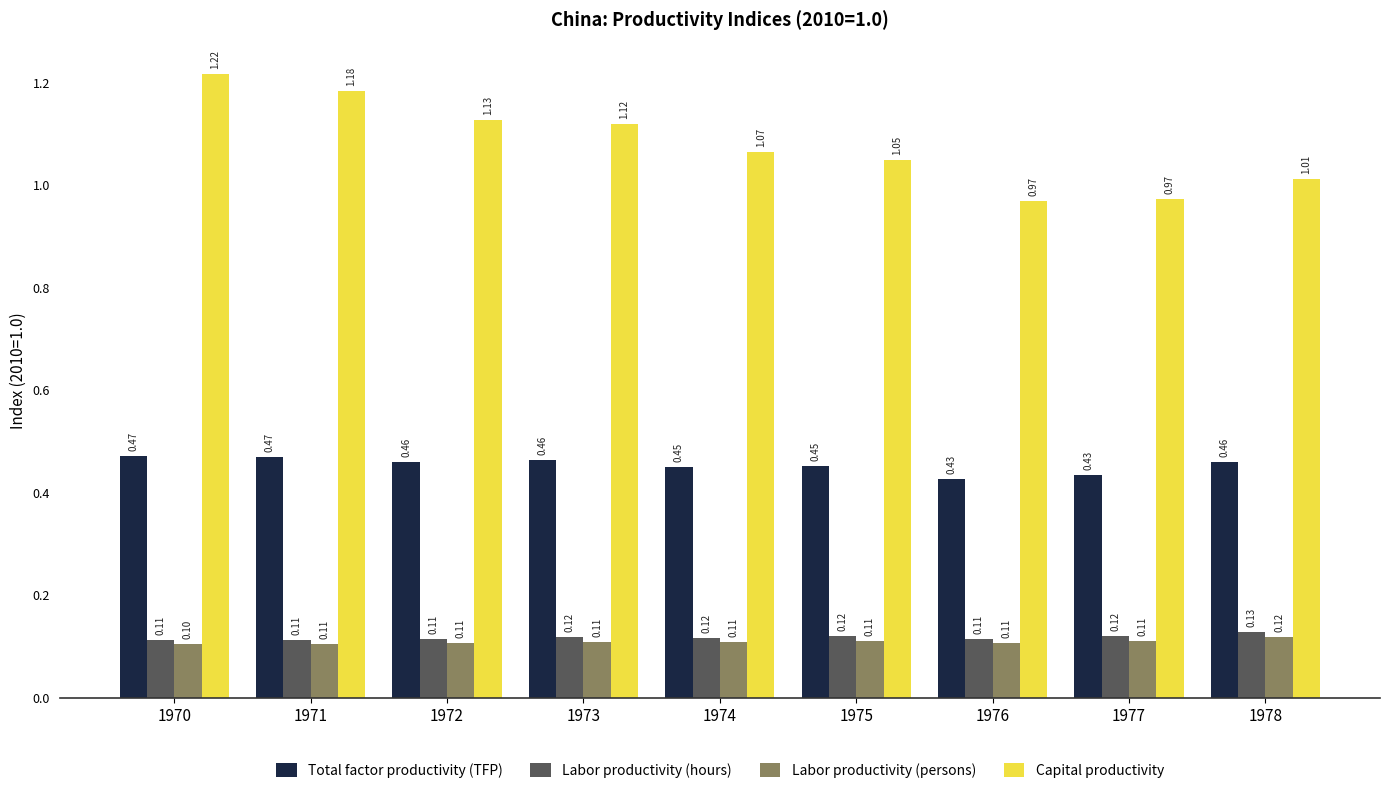

What is the spread (max minus min) of values at 1977?

0.9